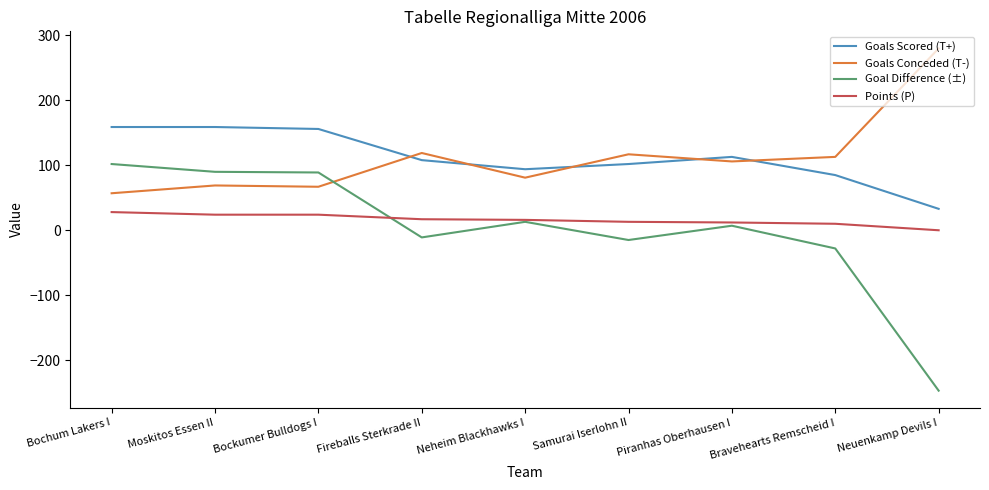

What is the maximum value shown in the chart?

280